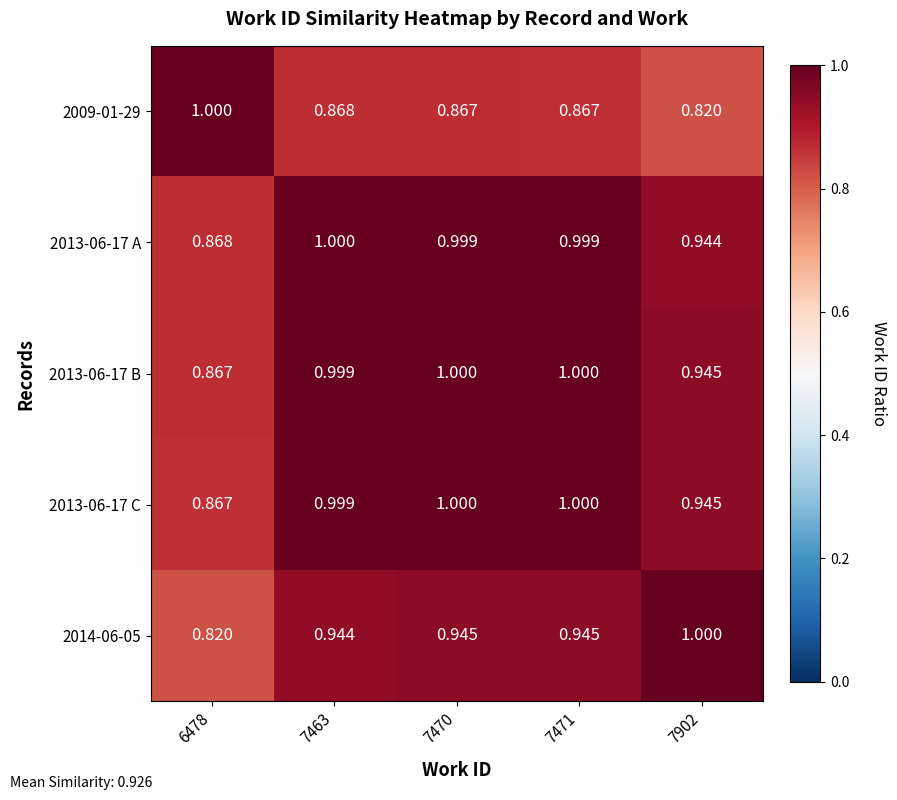

Is the value of 2009-01-29 at 7463 greater than the value of 2013-06-17 B at 7470?

No